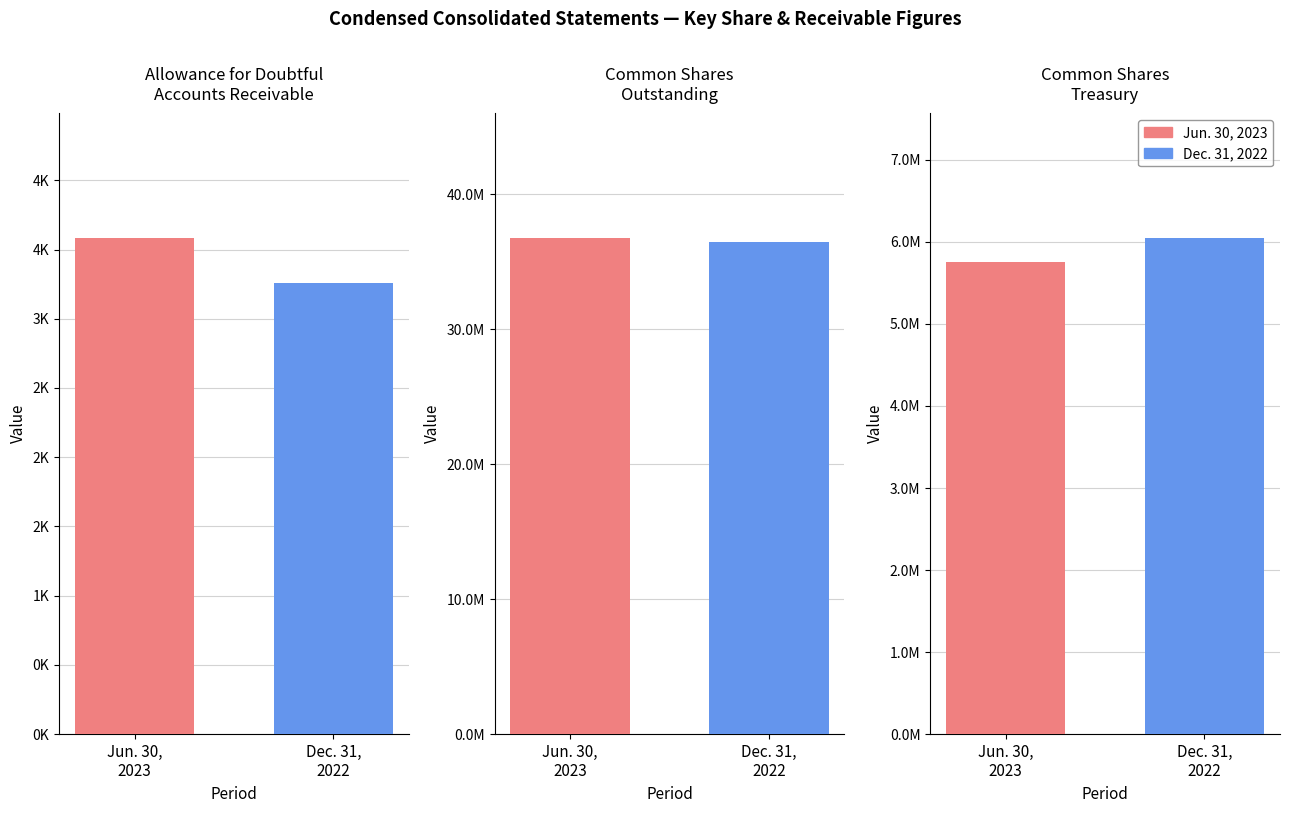

Reading left to right, transcribe all the data shown in this chart.

Jun. 30, 2023: 3586	36791825	5760632
Dec. 31, 2022: 3259	36500020	6052437